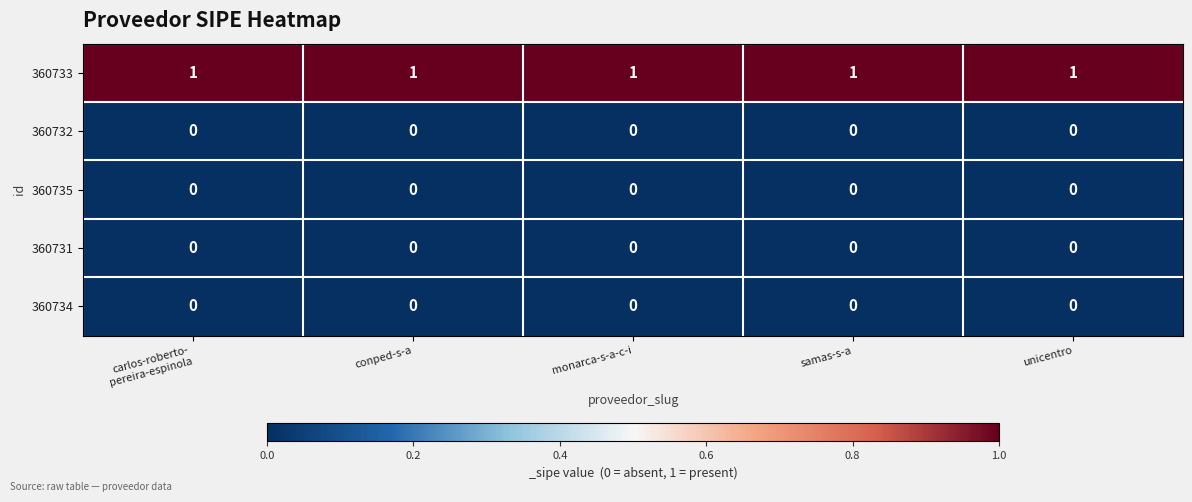

Is it true that 360731 equals 0 at samas-s-a?

True